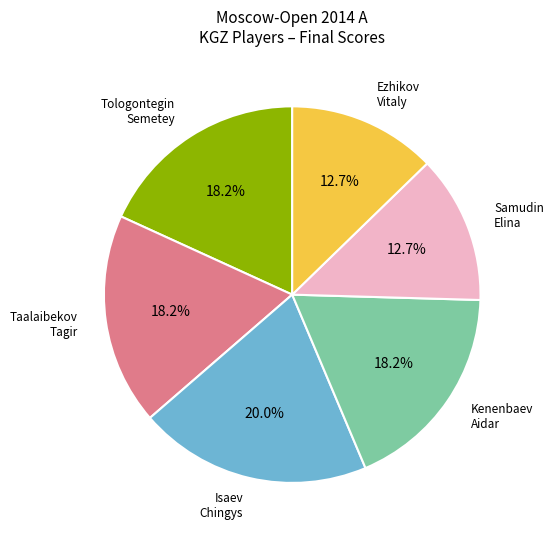

Does any single category account for the majority?

No